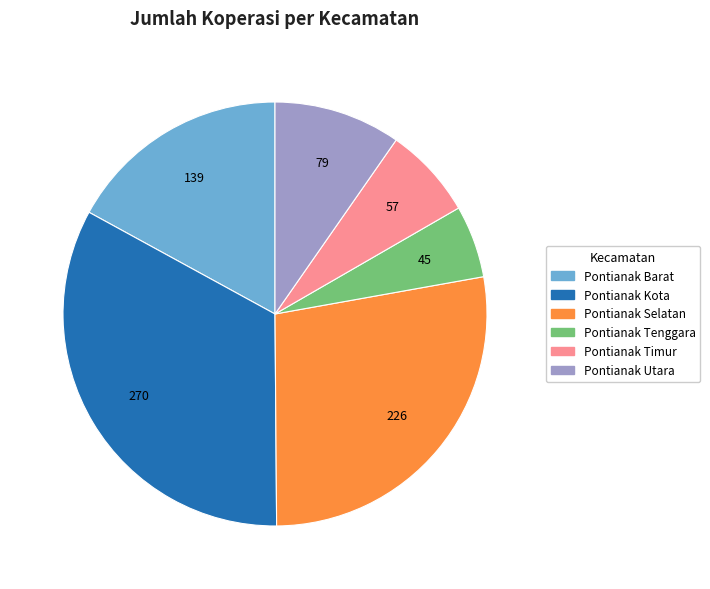

What is the largest slice in the pie chart?

Pontianak Kota